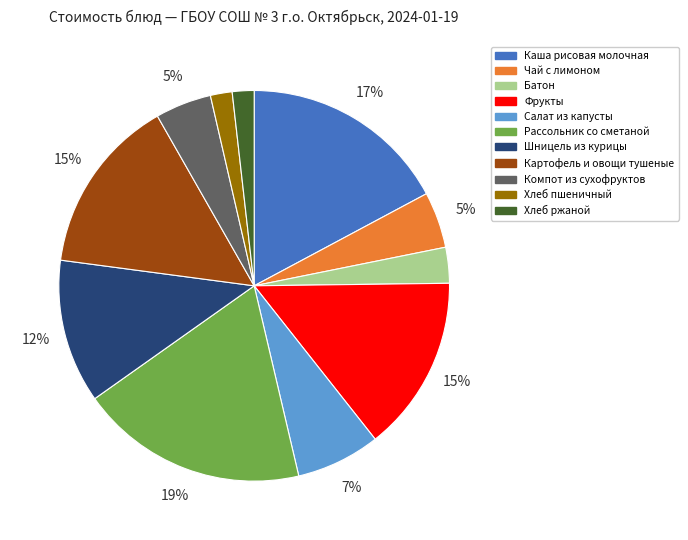

Is the sum of Картофель и овощи тушеные and Фрукты greater than half?

No